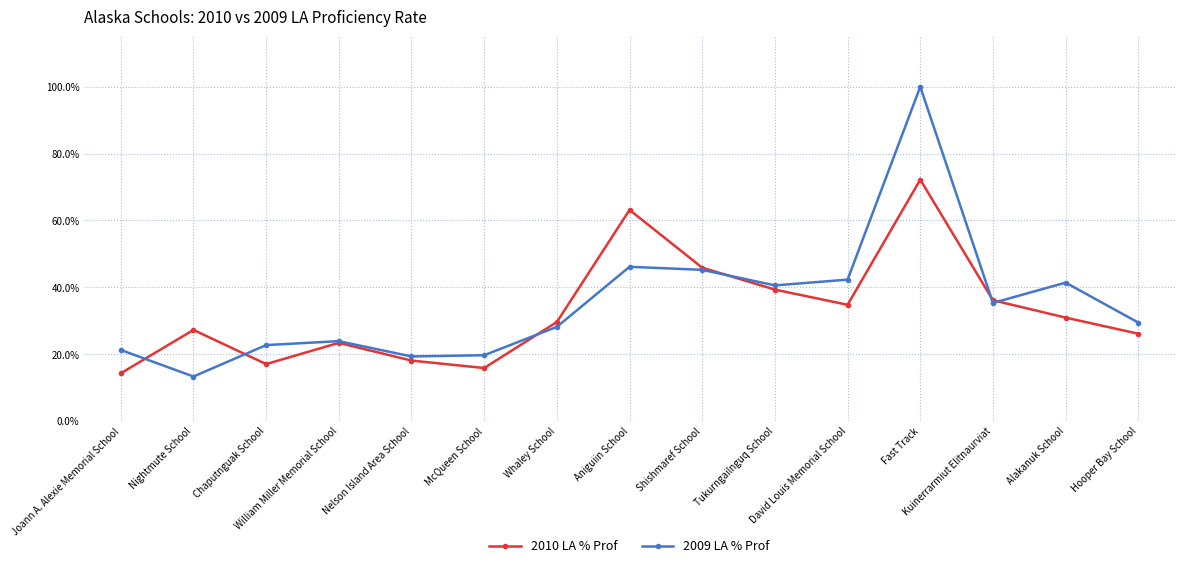

What is the maximum value for 2009 LA % Prof?

100.0